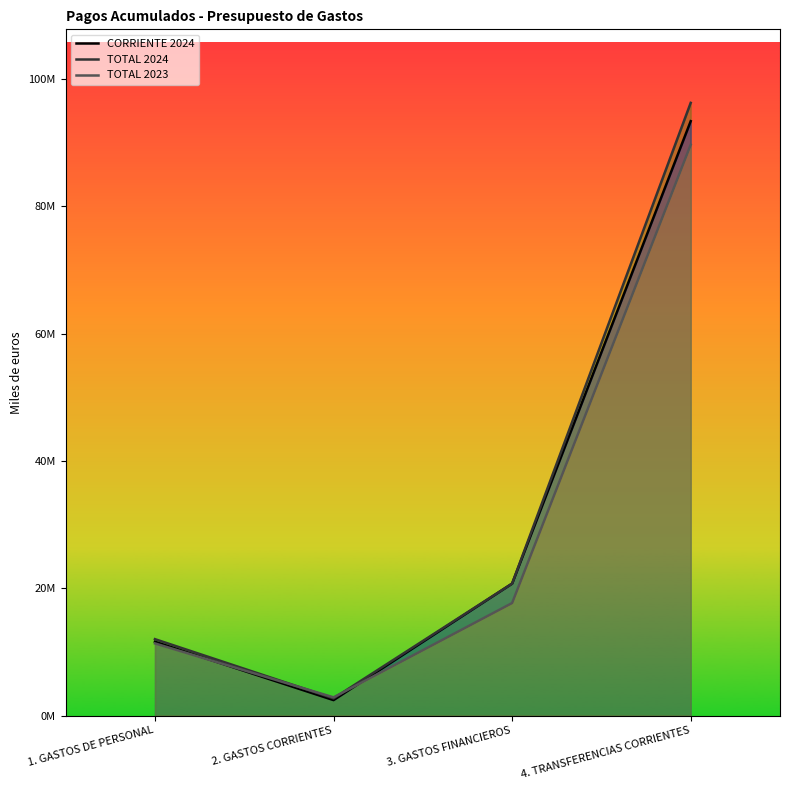

Rank the series by their average value, from lowest to highest.

TOTAL 2023, CORRIENTE 2024, TOTAL 2024